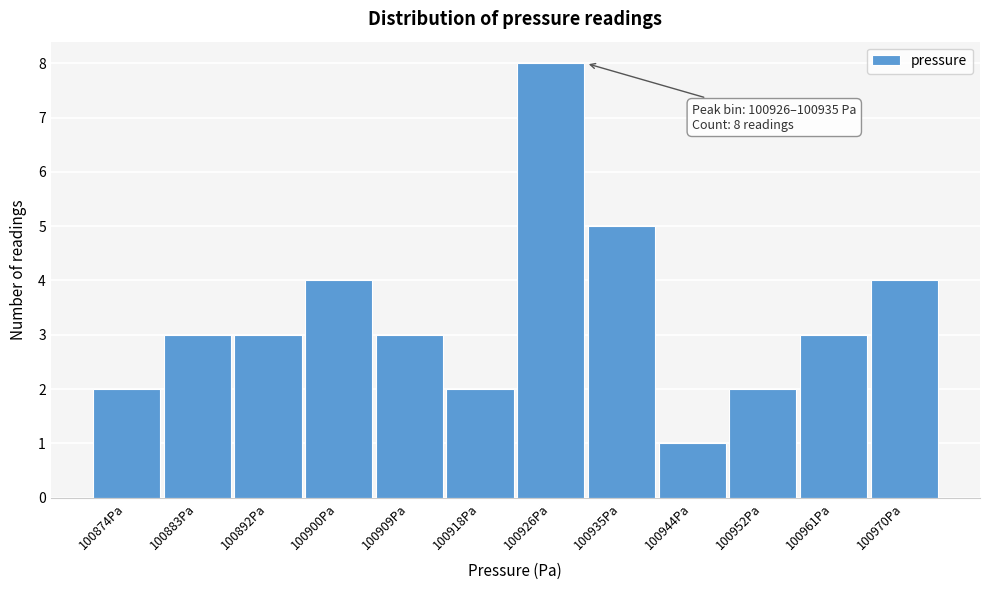

Reading left to right, transcribe all the data shown in this chart.

100874Pa=2	100883Pa=3	100892Pa=3	100900Pa=4	100909Pa=3	100918Pa=2	100926Pa=8	100935Pa=5	100944Pa=1	100952Pa=2	100961Pa=3	100970Pa=4